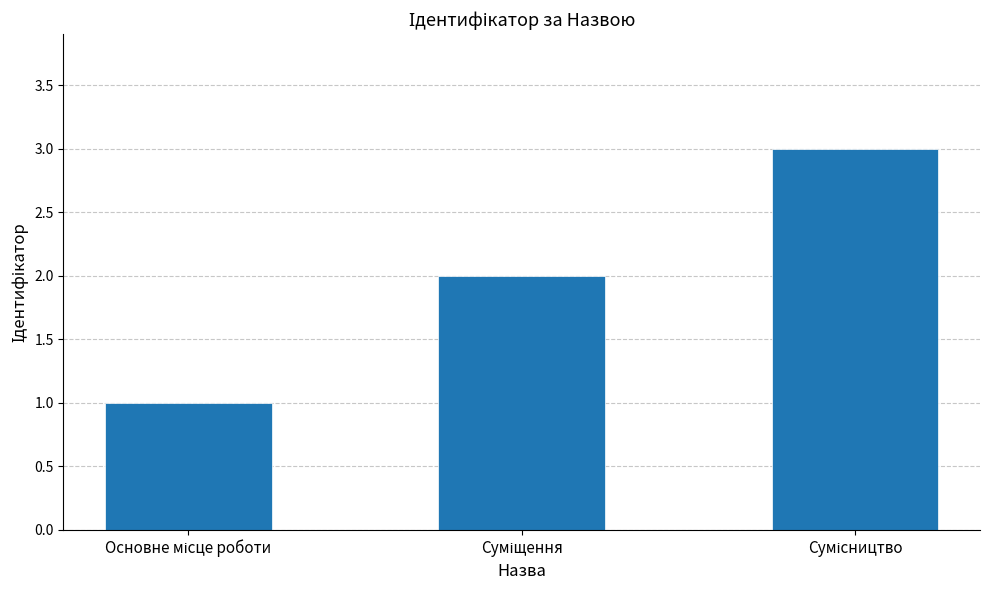

What is the sum of all values?

6